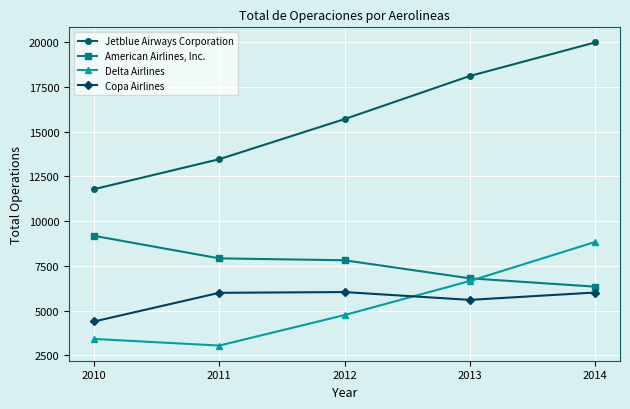

True or false: Jetblue Airways Corporation and Copa Airlines cross at least once.

False